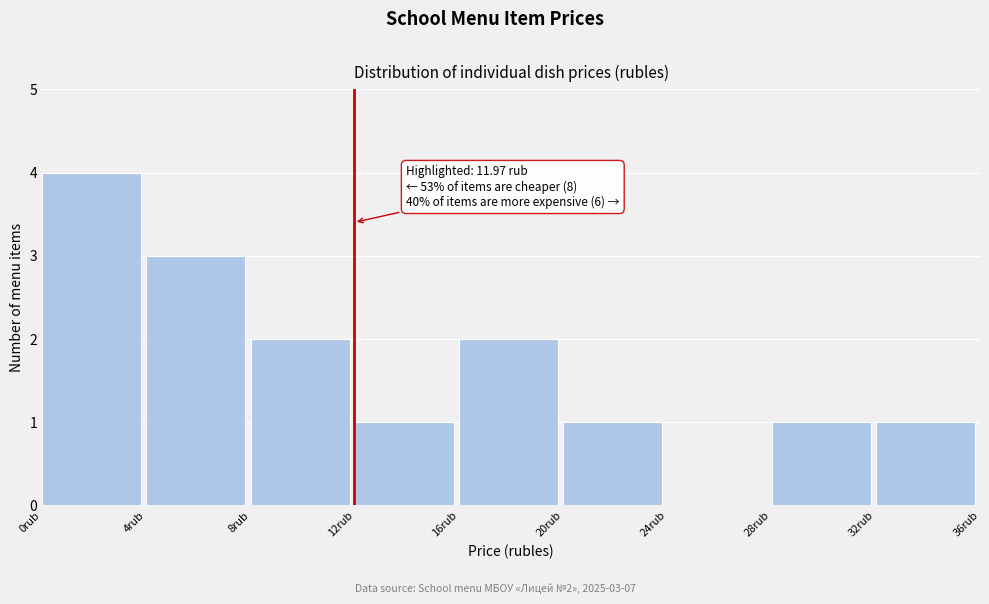

Over which range of the x-axis is the bar tallest?

0 to 4